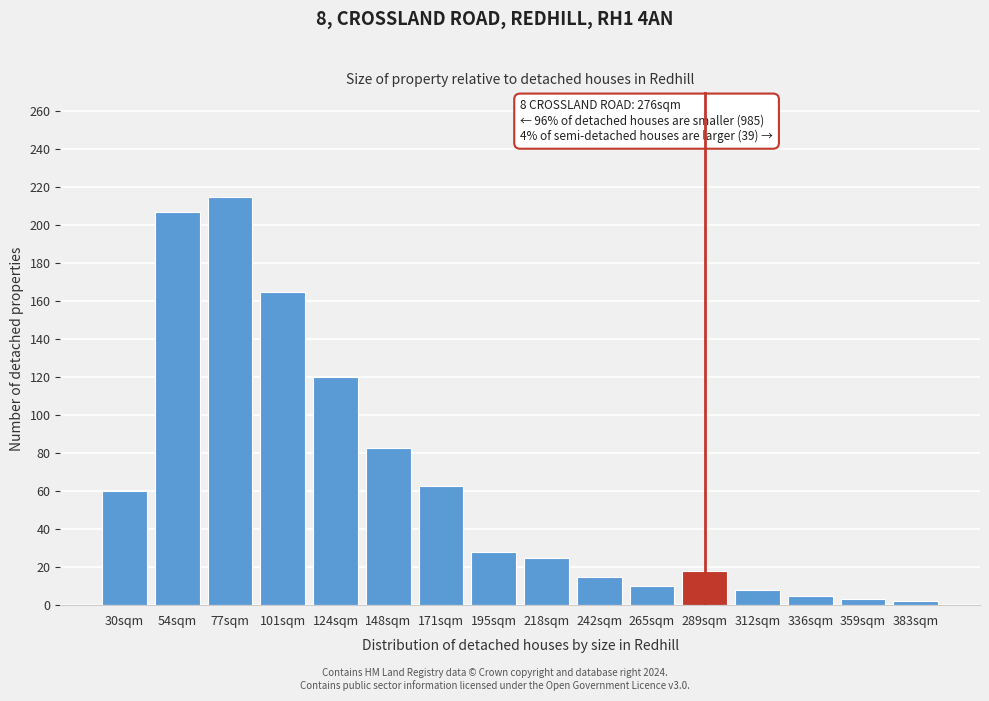

The value at 242sqm is 15. True or false?

True